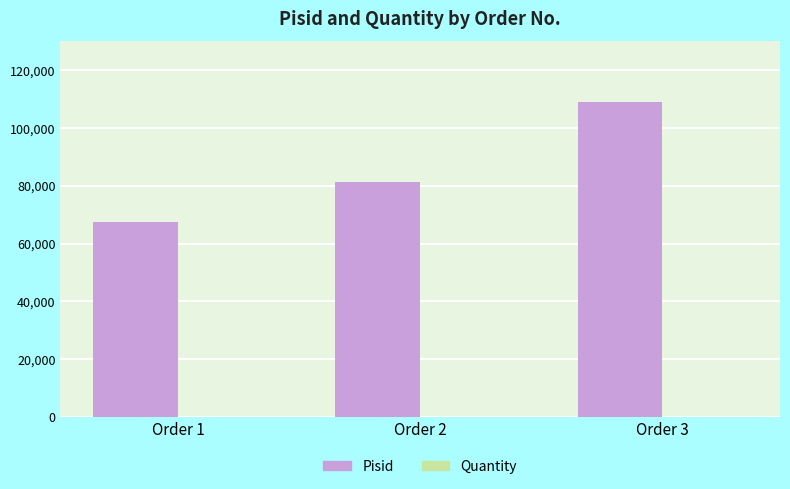

At which category does the chart reach its peak across all series?

Order 3